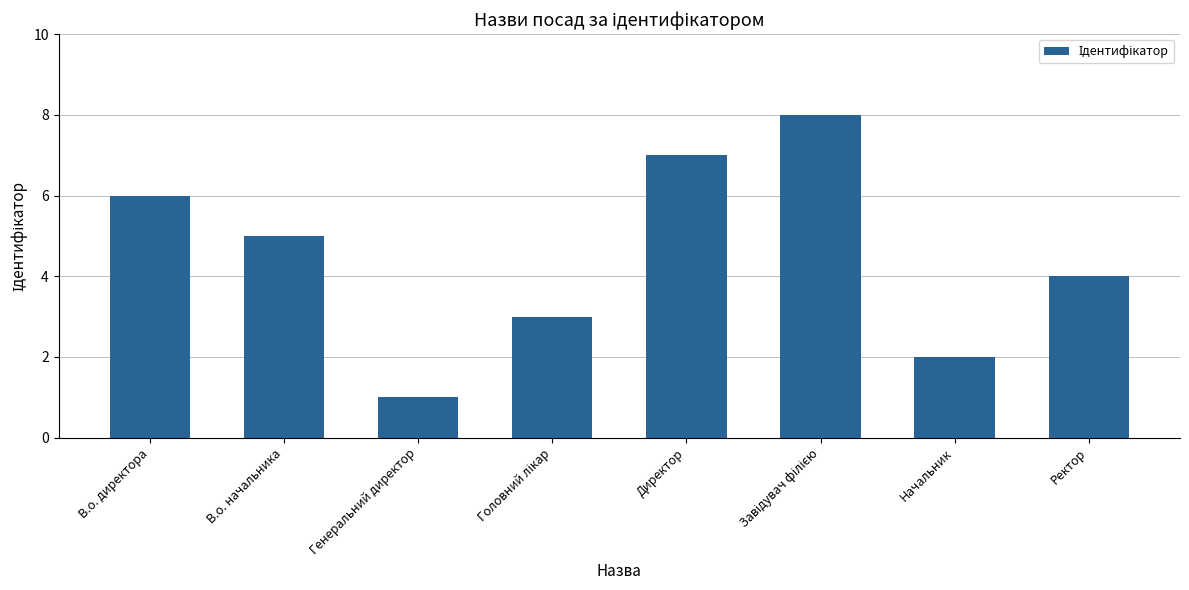

What is the difference between the values at Генеральний директор and В.о. начальника?

4